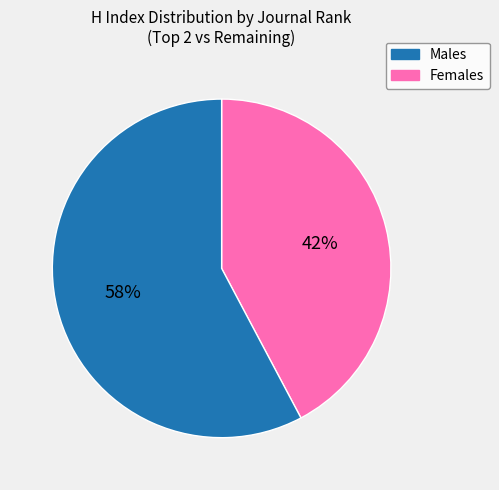

The Females slice represents 58% of the pie. True or false?

True